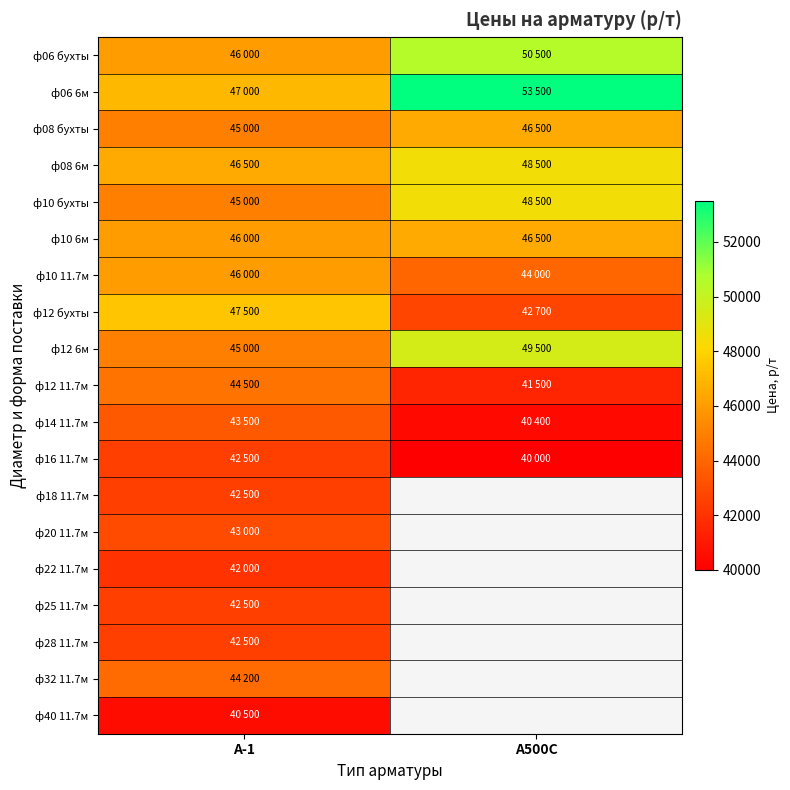

What is the difference between the ф10 6м values at А500С and А-1?

500.0